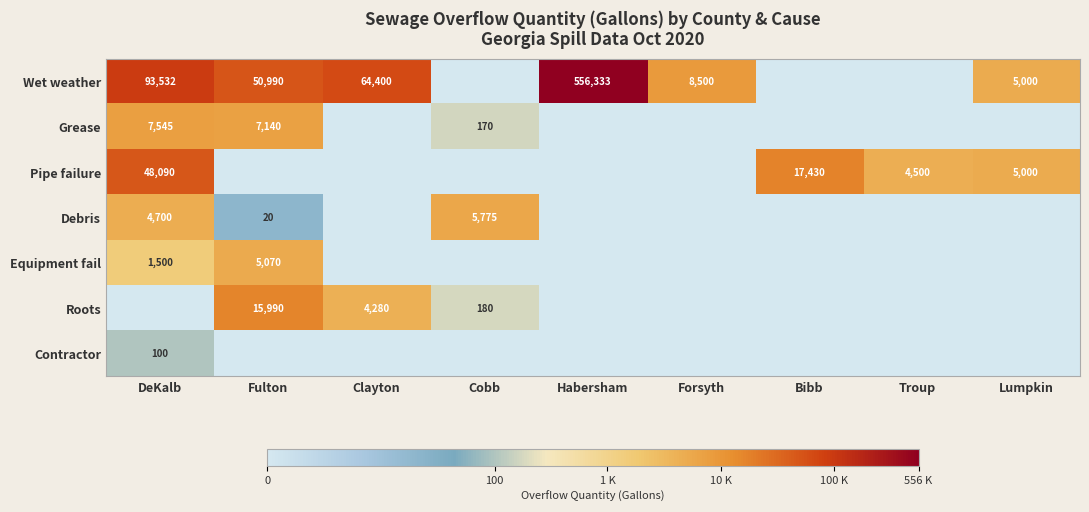

The Debris series shows 20 at Fulton. True or false?

True